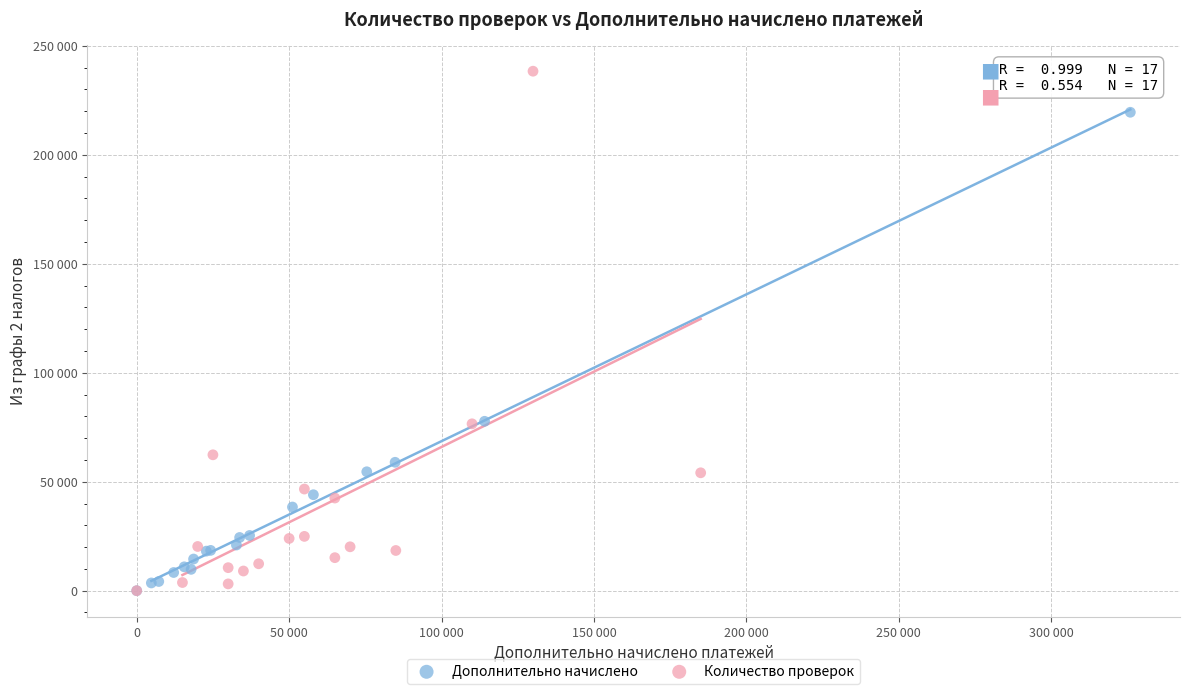

Which series contains the highest Y value?

Количество проверок